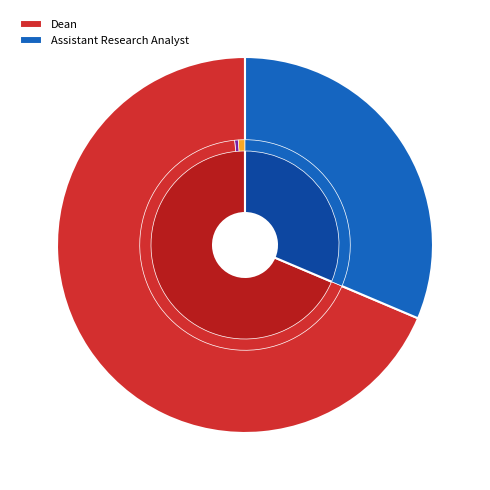

What percentage is NOT represented by Assistant Research Analyst?

68.6%